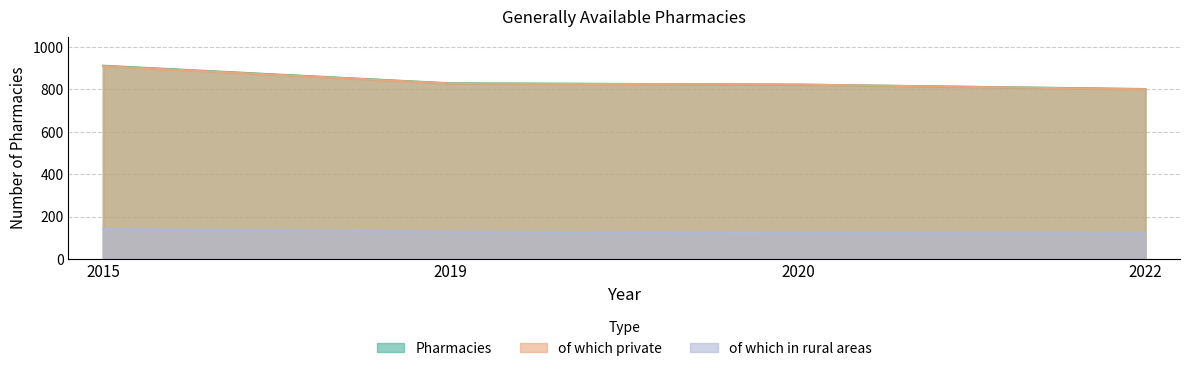

What is the total value across all series at 2015?

1964